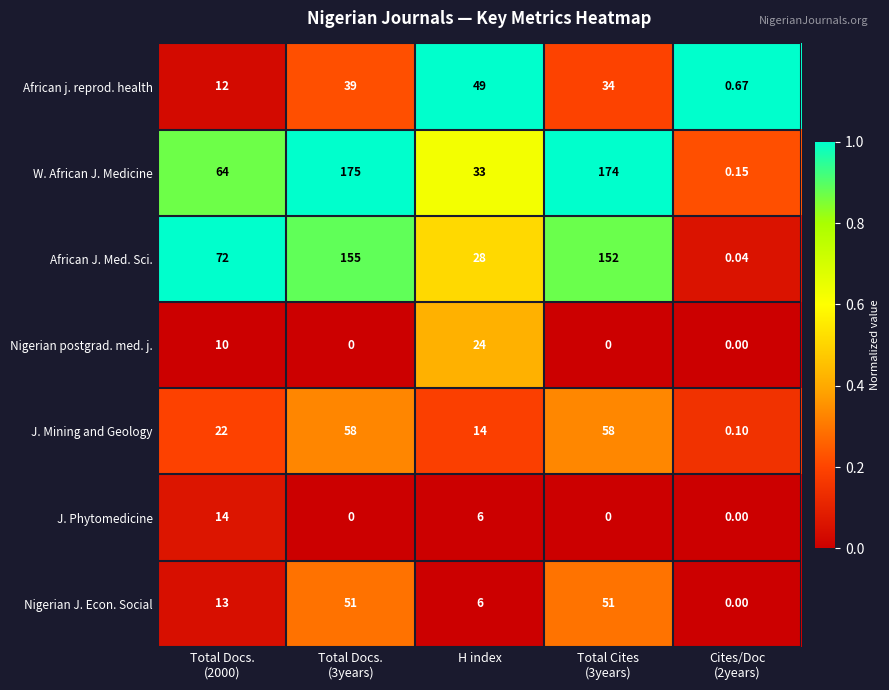

Which series has the largest total across all categories?

W. African J. Medicine